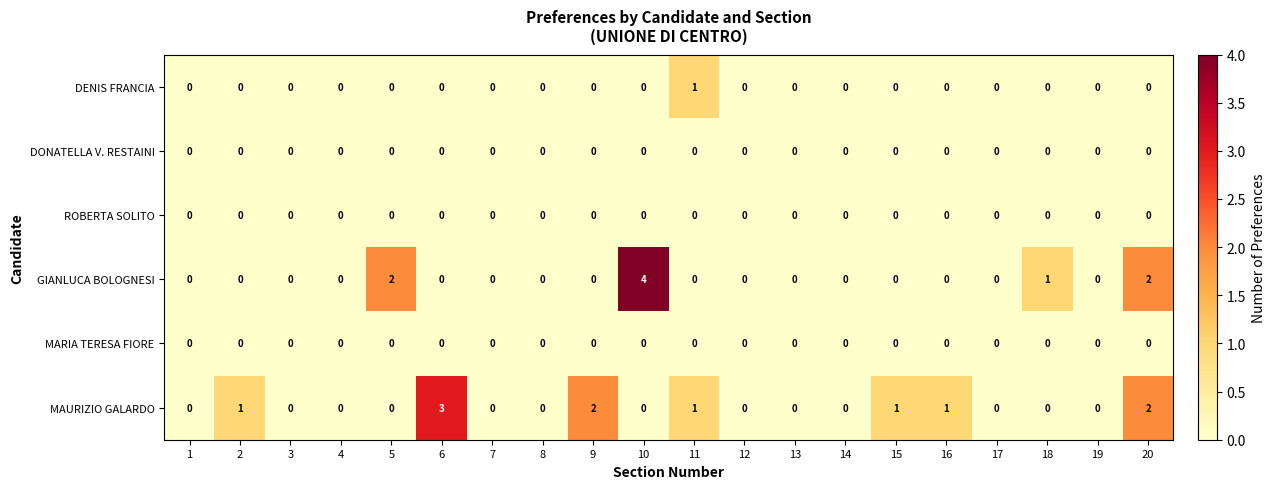

Which series has the largest range (max minus min)?

GIANLUCA BOLOGNESI